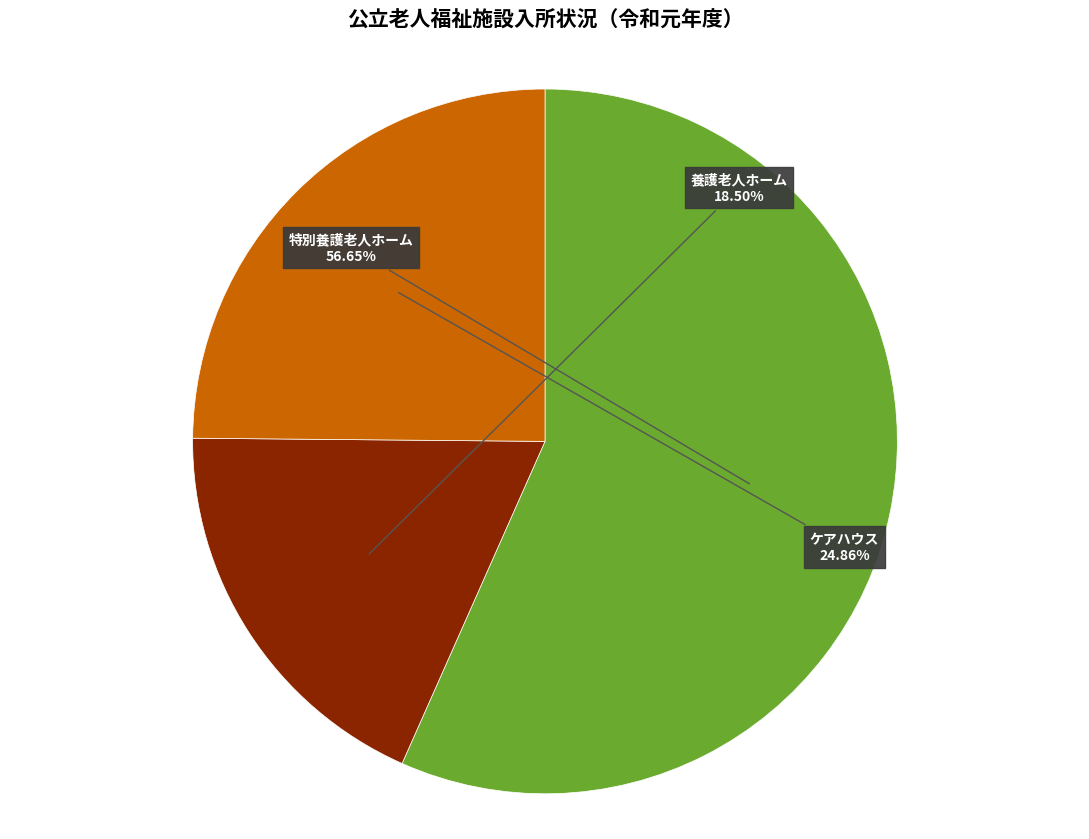

Combined, do 特別養護老人ホーム and ケアハウス account for over 50%?

Yes